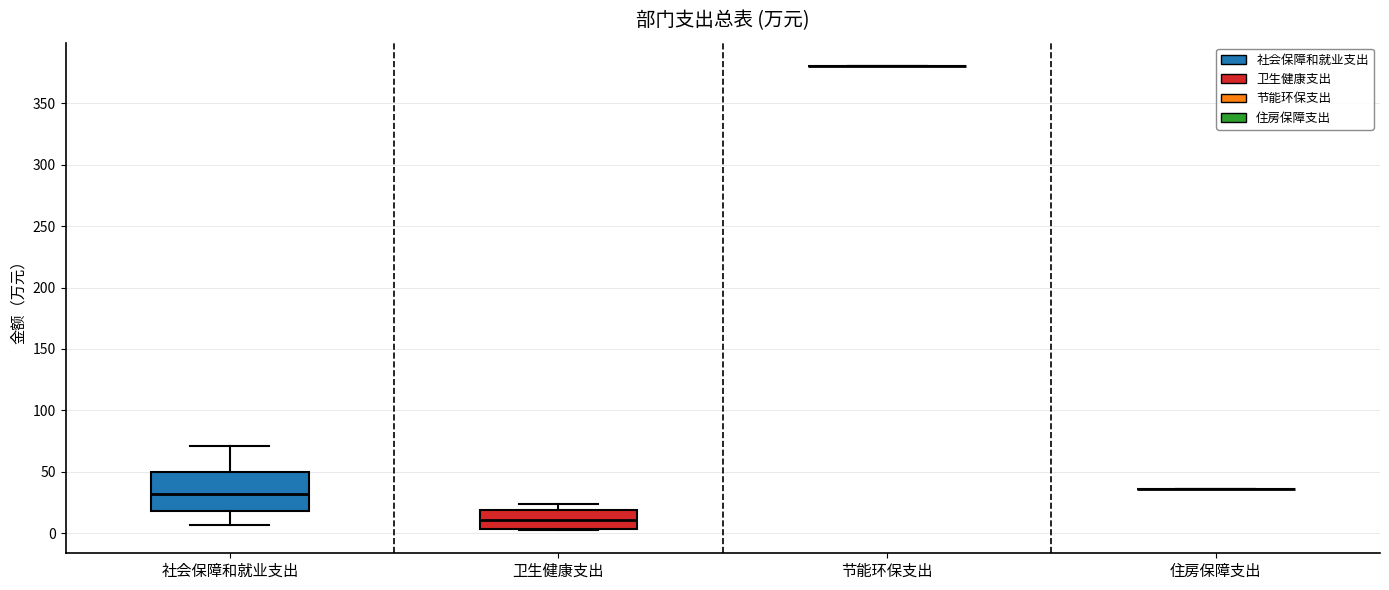

Reading left to right, transcribe this box plot: for each box, give where its median line is, the range the box spans, and where its two whiskers end, as read against the y-axis. The values are not printed on the chart, so give them approximately, as read against the axis.

社会保障和就业支出: median 30, box 20 to 50, whiskers 5 to 70
卫生健康支出: median 10, box 5 to 20, whiskers 5 to 25
节能环保支出: box collapsed to a line at 380, whiskers 380 to 380
住房保障支出: box collapsed to a line at 35, whiskers 35 to 35